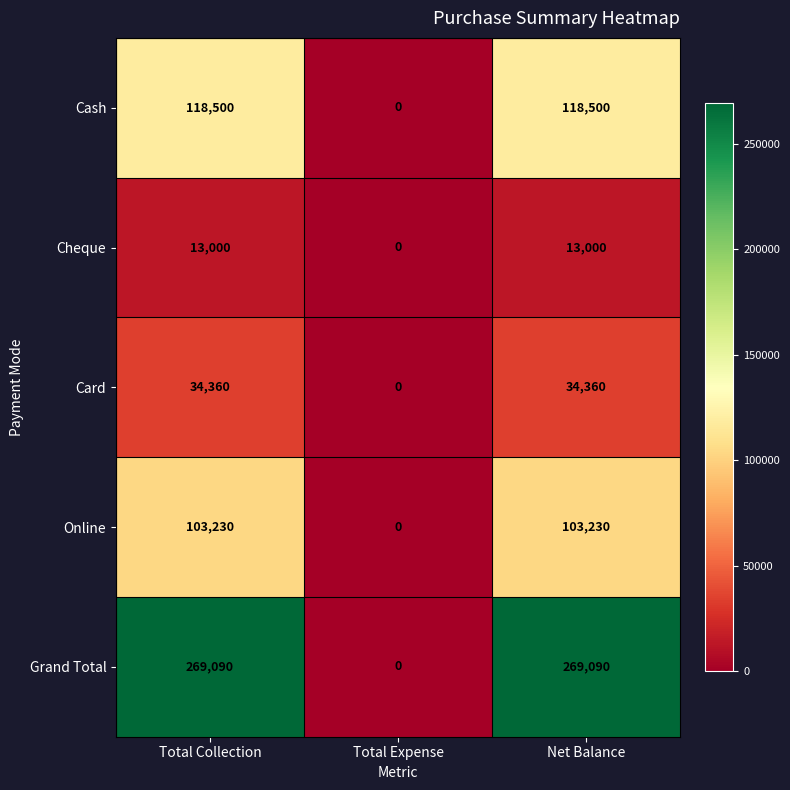

What is the total value across all series at Net Balance?

538180